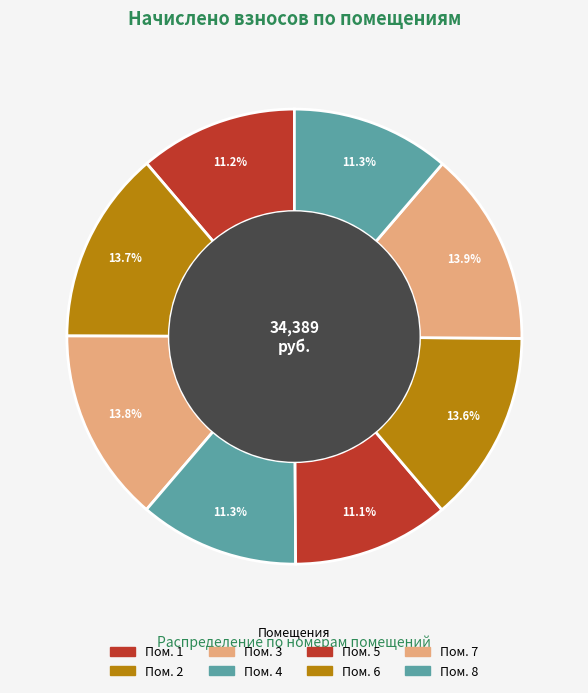

Does any single category account for the majority?

No